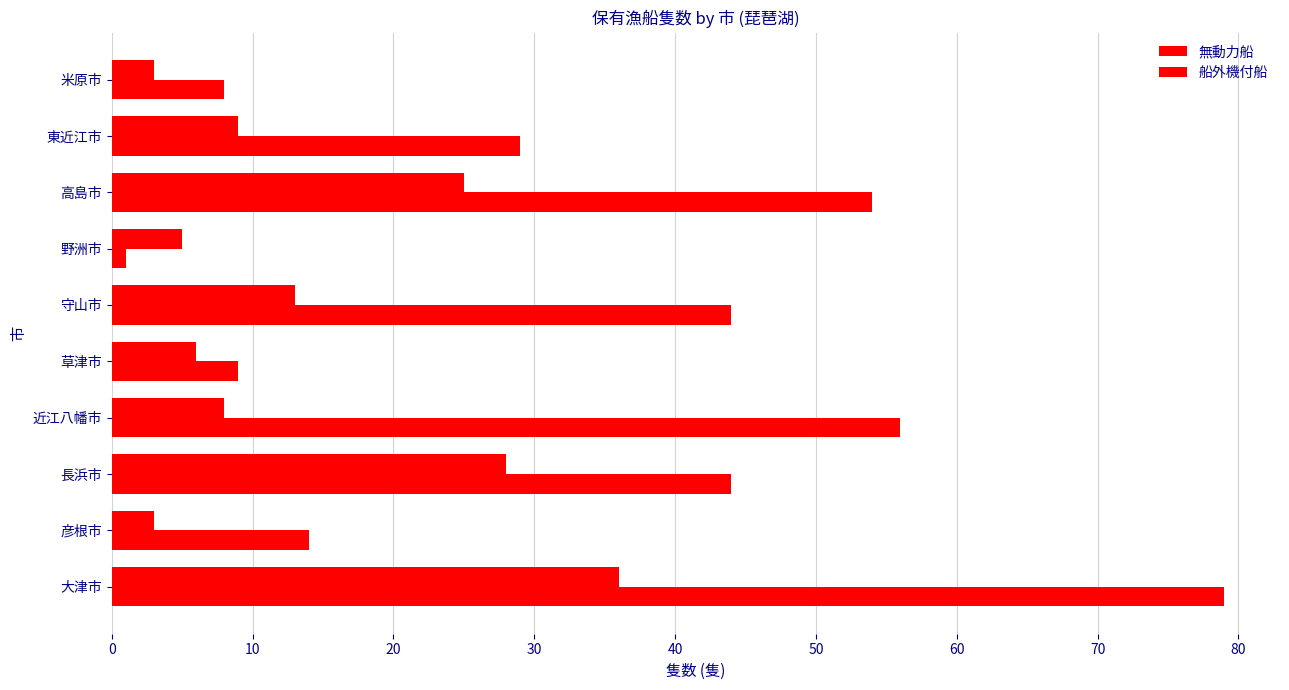

How many data points in 船外機付船 are less than 44?

5